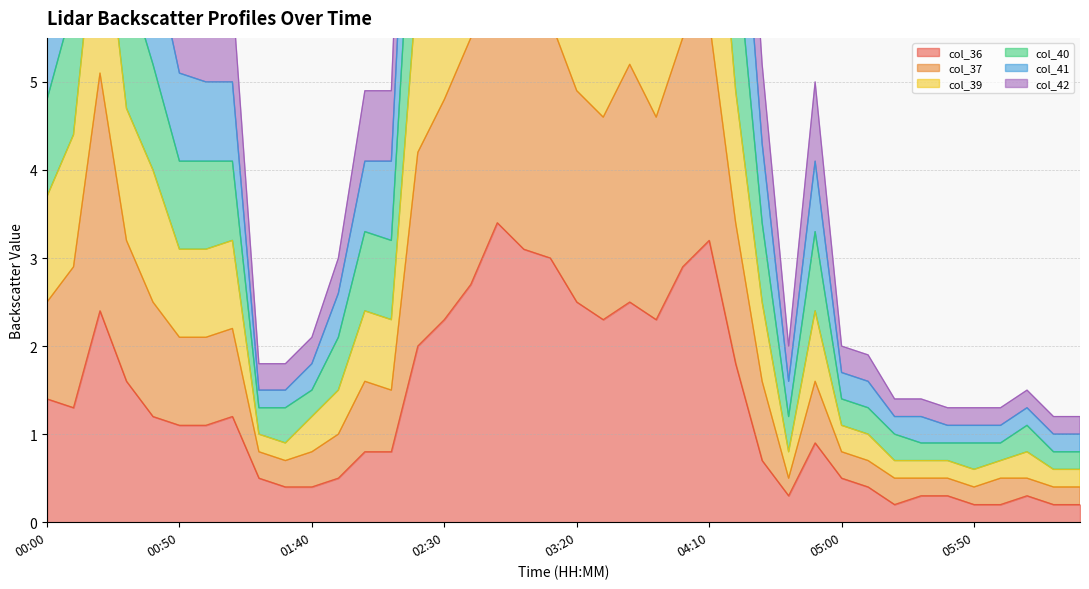

Is the value of col_39 at 01:40 greater than the value of col_37 at 05:50?

Yes